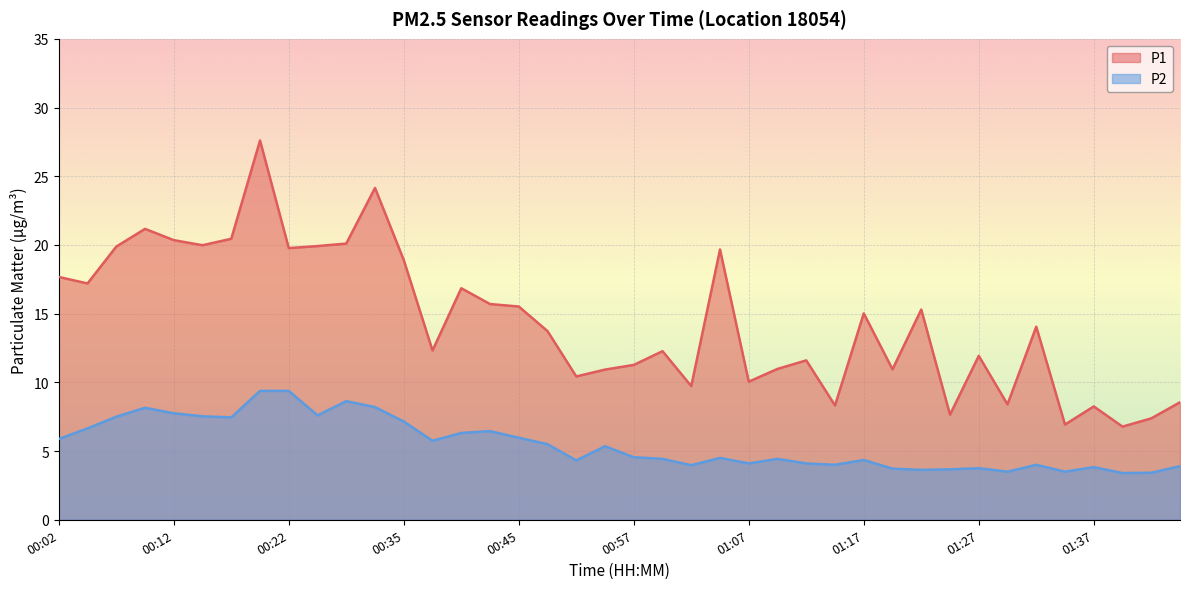

Which series changed the most between 01:15 and 01:45?

P1